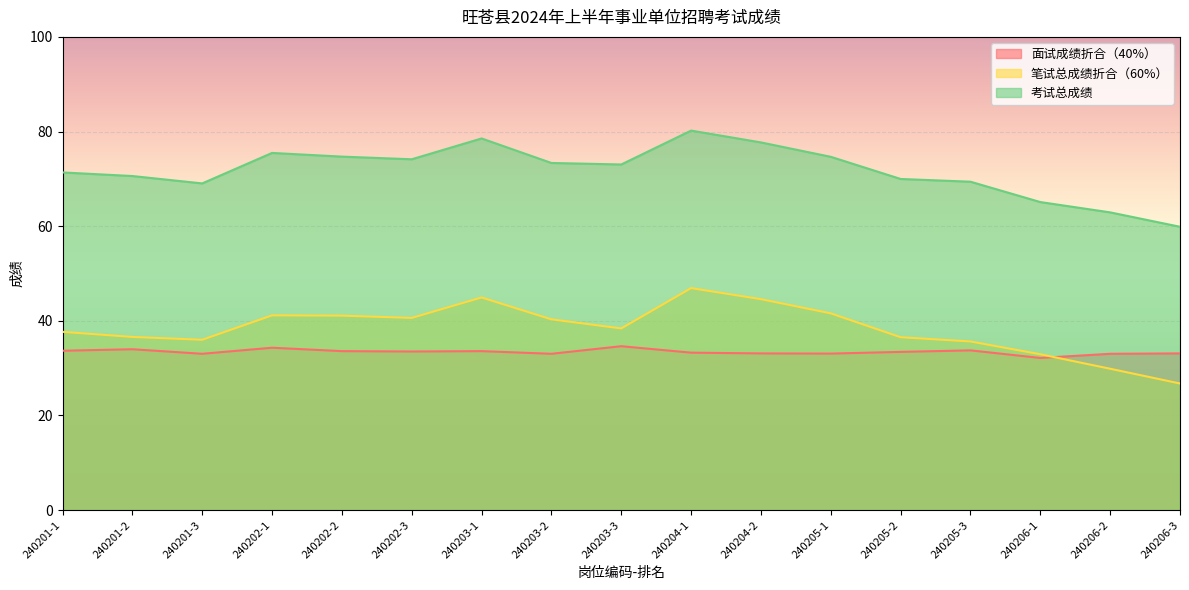

Reading right to left, list all the values displayed in this chart.

面试成绩折合（40%）: 240206-3=33.1	240206-2=33.0	240206-1=32.2	240205-3=33.8	240205-2=33.4	240205-1=33.1	240204-2=33.1	240204-1=33.3	240203-3=34.6	240203-2=33.0	240203-1=33.6	240202-3=33.5	240202-2=33.6	240202-1=34.3	240201-3=33.0	240201-2=34.0	240201-1=33.7
笔试总成绩折合（60%）: 240206-3=26.8	240206-2=29.9	240206-1=32.9	240205-3=35.6	240205-2=36.5	240205-1=41.6	240204-2=44.6	240204-1=46.9	240203-3=38.4	240203-2=40.3	240203-1=44.9	240202-3=40.6	240202-2=41.1	240202-1=41.2	240201-3=36.0	240201-2=36.6	240201-1=37.7
考试总成绩: 240206-3=59.9	240206-2=62.9	240206-1=65.1	240205-3=69.4	240205-2=70.0	240205-1=74.7	240204-2=77.7	240204-1=80.2	240203-3=73.0	240203-2=73.4	240203-1=78.5	240202-3=74.1	240202-2=74.7	240202-1=75.5	240201-3=69.0	240201-2=70.6	240201-1=71.4